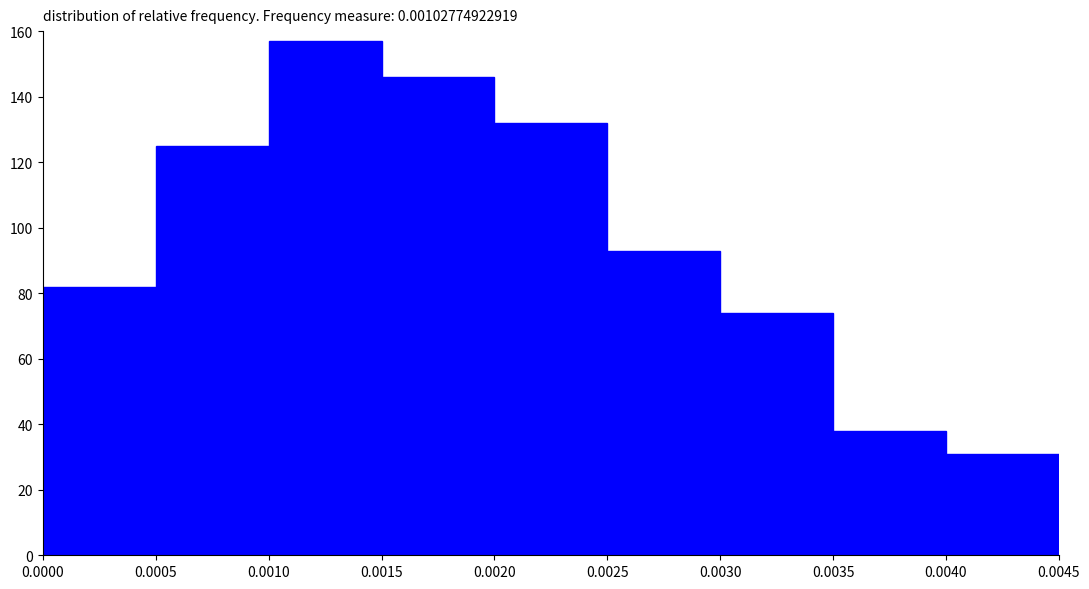

Which range on the x-axis has the tallest bar?

0.0010 to 0.0015